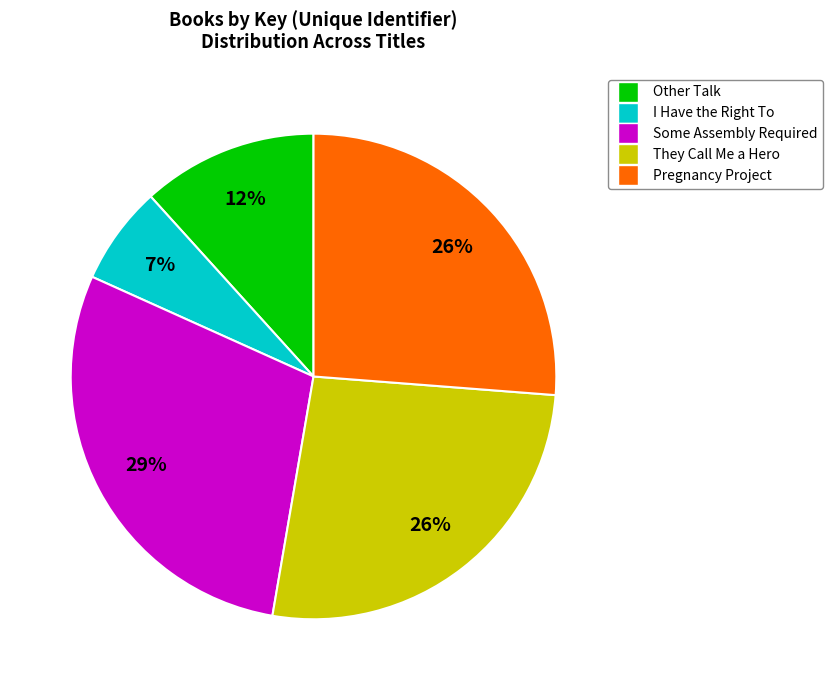

True or false: Pregnancy Project accounts for 16% of the total.

False